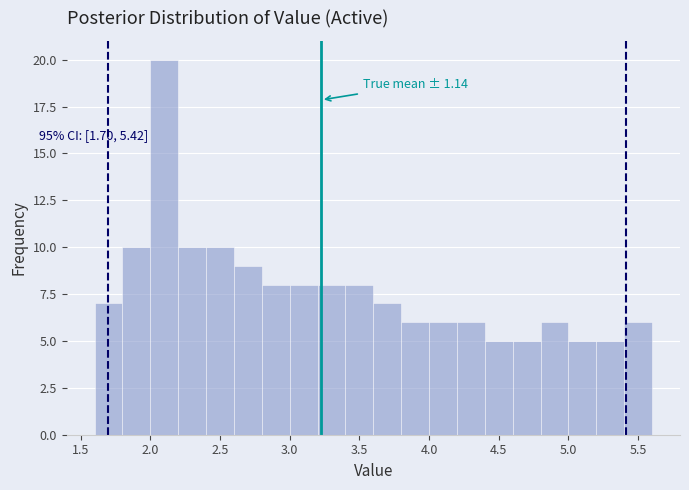

Which range on the x-axis has the tallest bar?

2.0 to 2.2